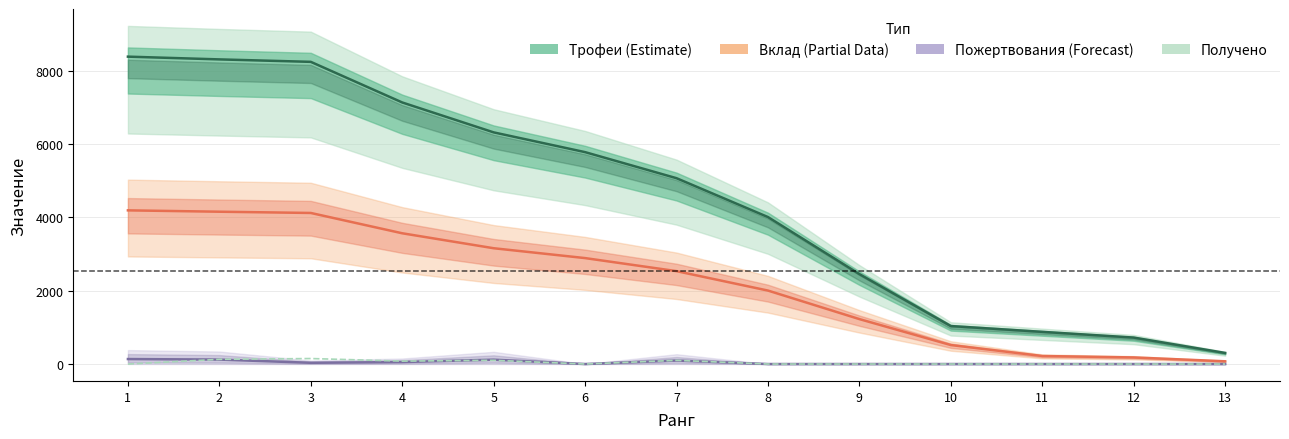

True or false: Вклад (Partial) has more than 1 interior local peaks.

False